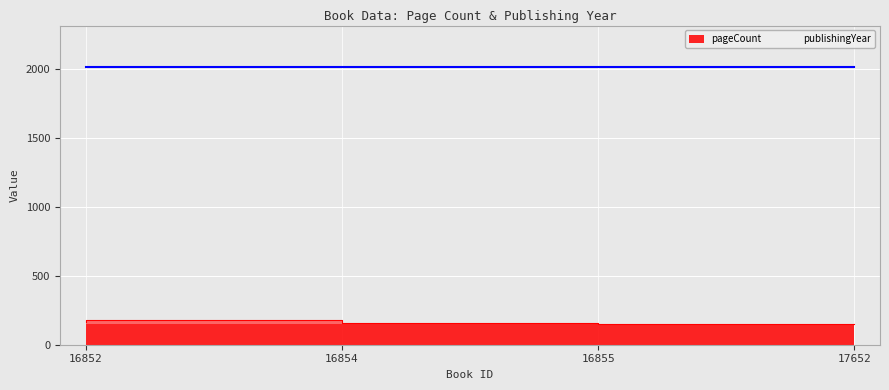

Which label corresponds to the smallest value in the chart?

17652